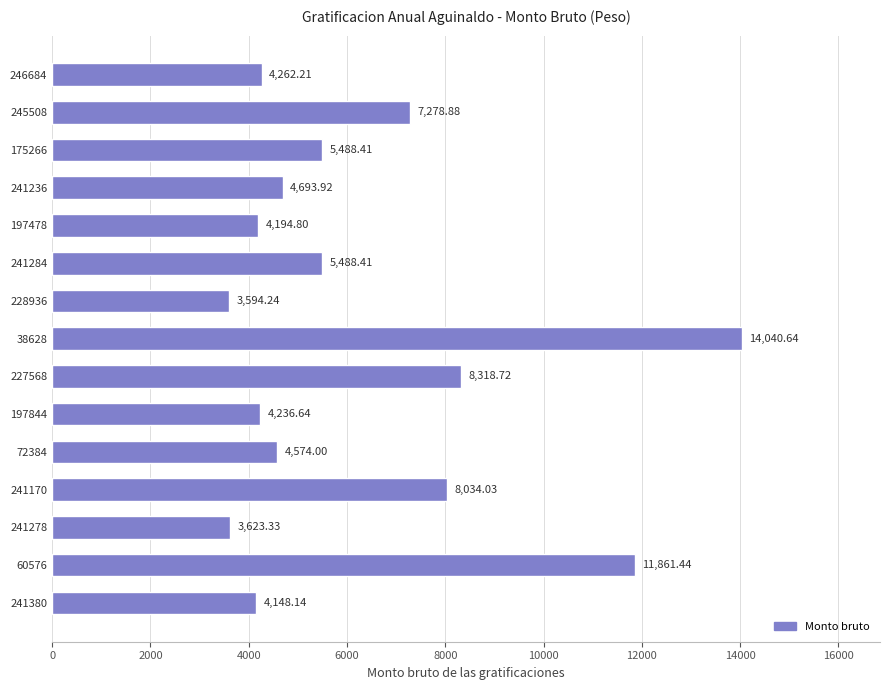

What is the average value?

6255.9